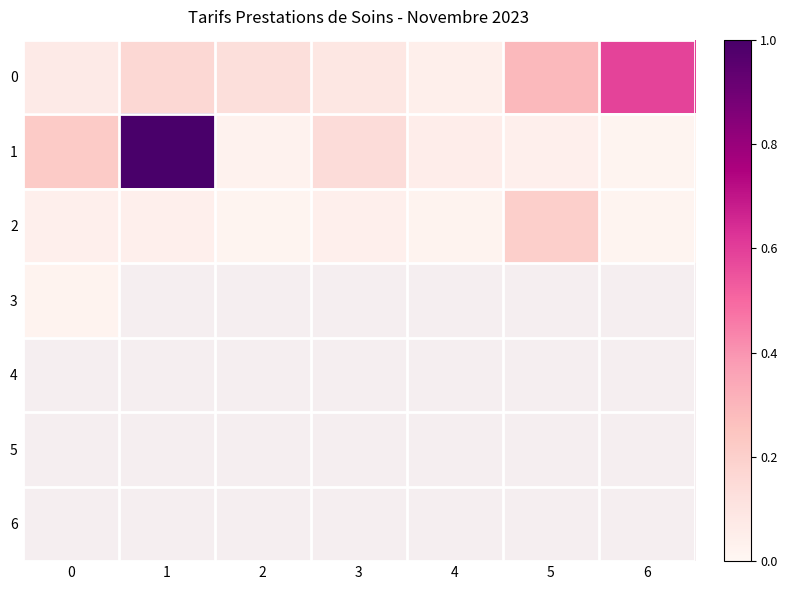

What is the difference between the highest and lowest values at 5?

0.2